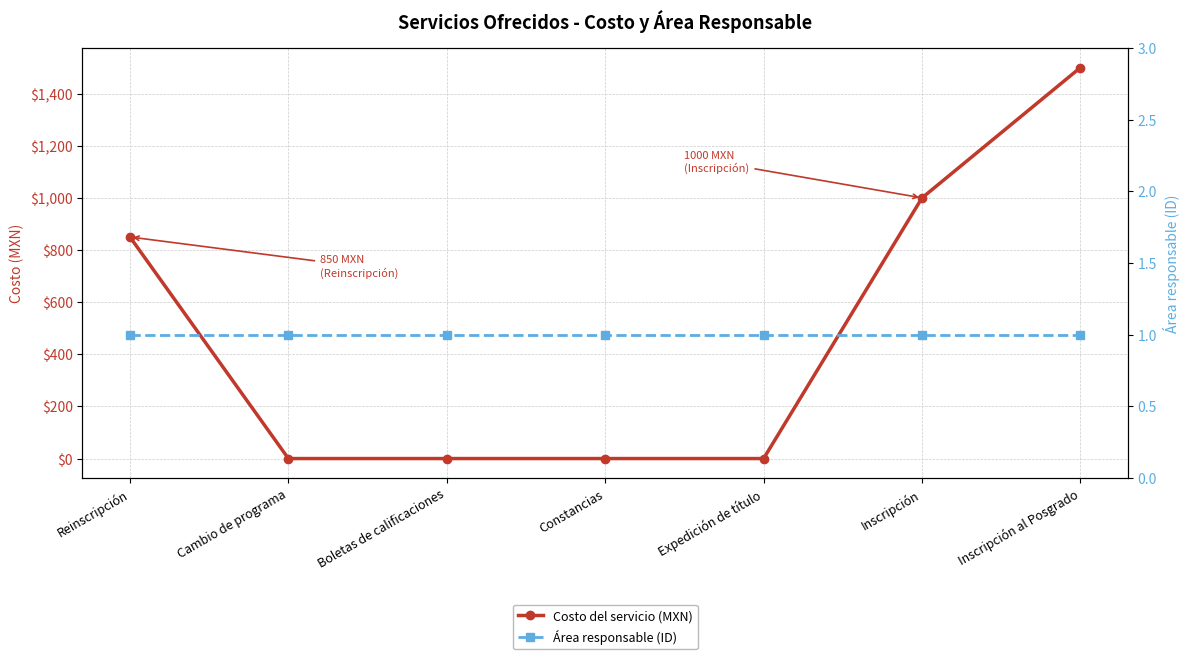

How many intersections are there between Área responsable (ID) and Costo del servicio (MXN)?

2